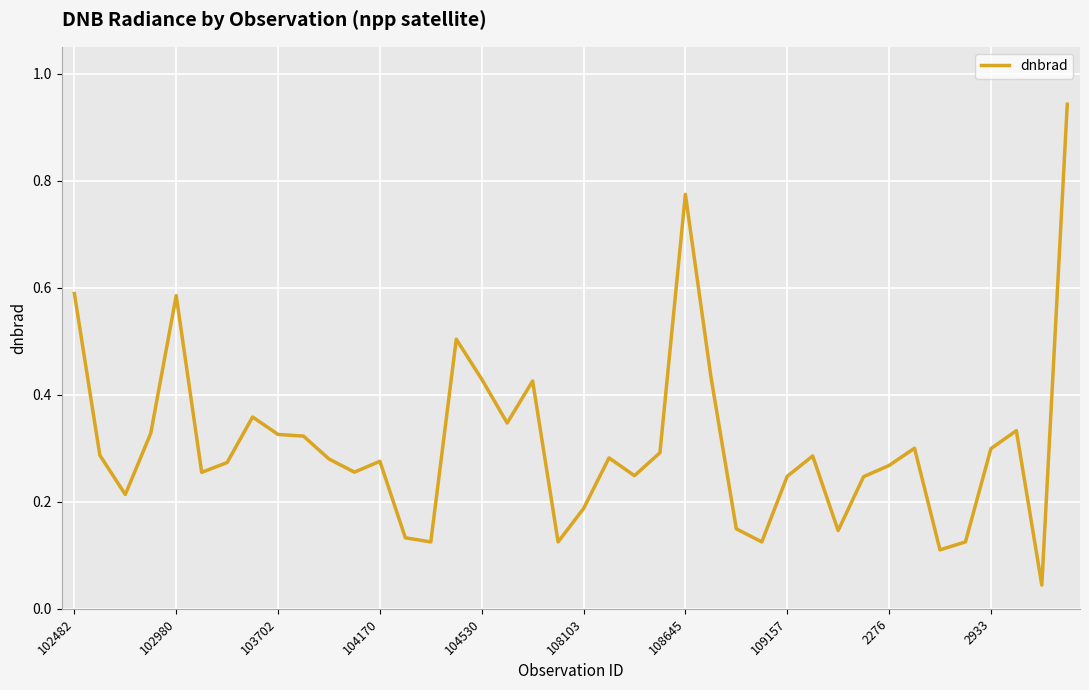

Does the chart display data point markers on the line(s)?

No